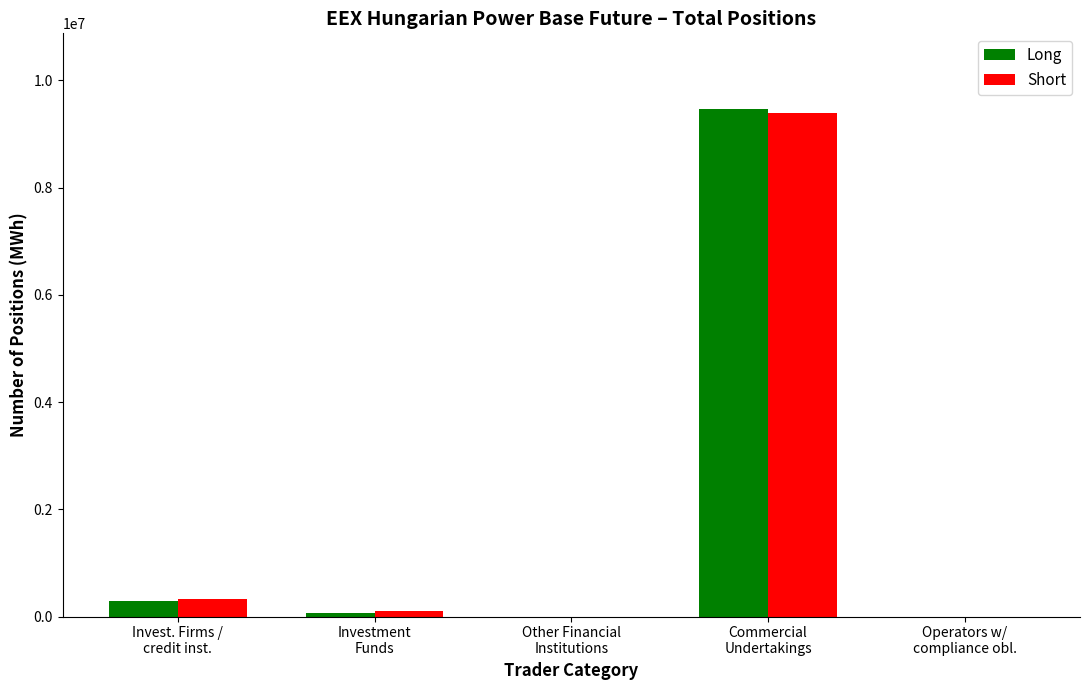

What is the sum of all Long values?

9816338